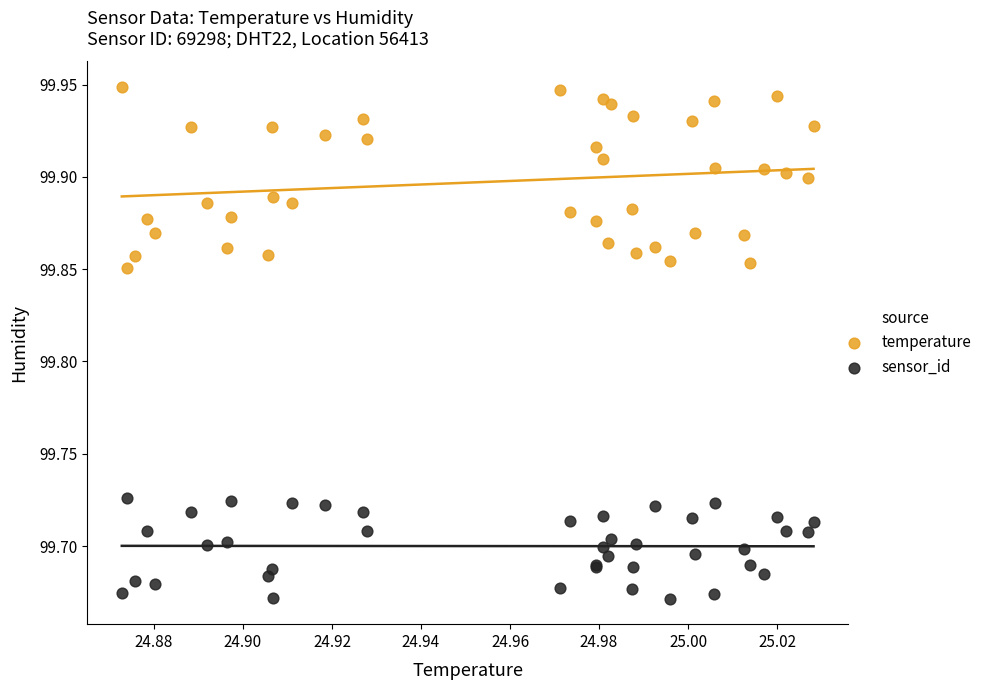

Which series contains the lowest Y value?

sensor_id